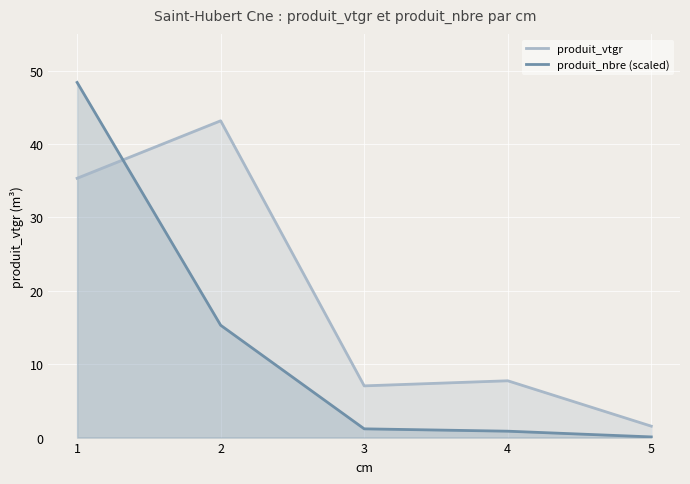

The value of produit_nbre (scaled) at 3 is 1.2. True or false?

True